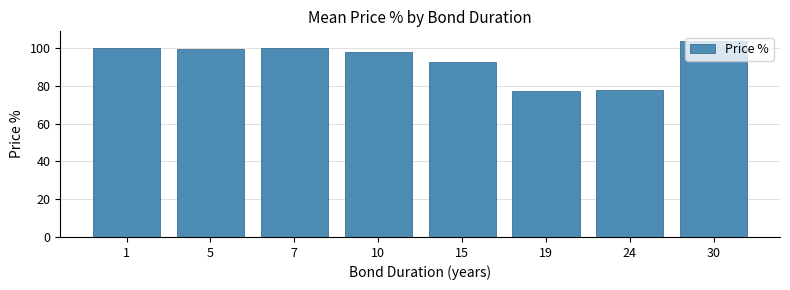

Is it true that the value at 7 is 162.9?

False